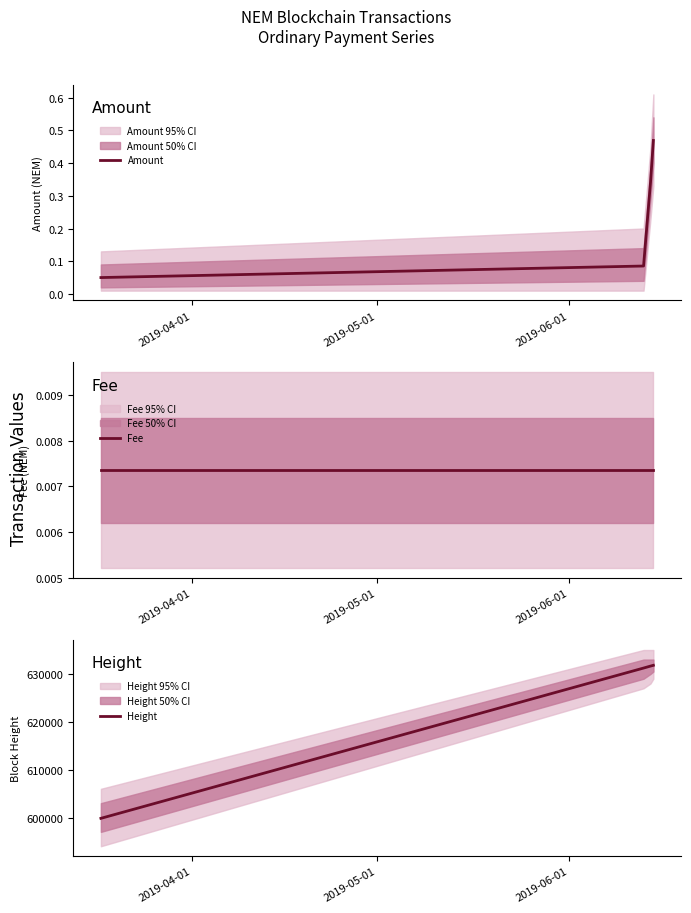

What is the highest value of the Height series?

631803